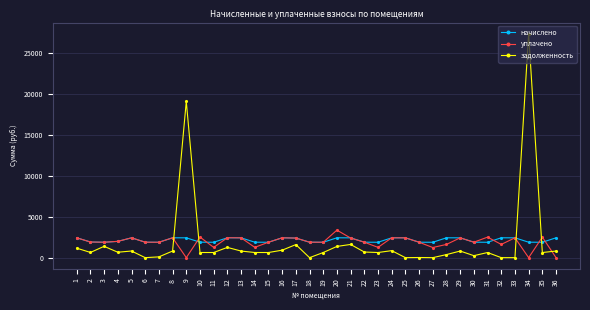

What is the total value across all series at 34?

29196.7